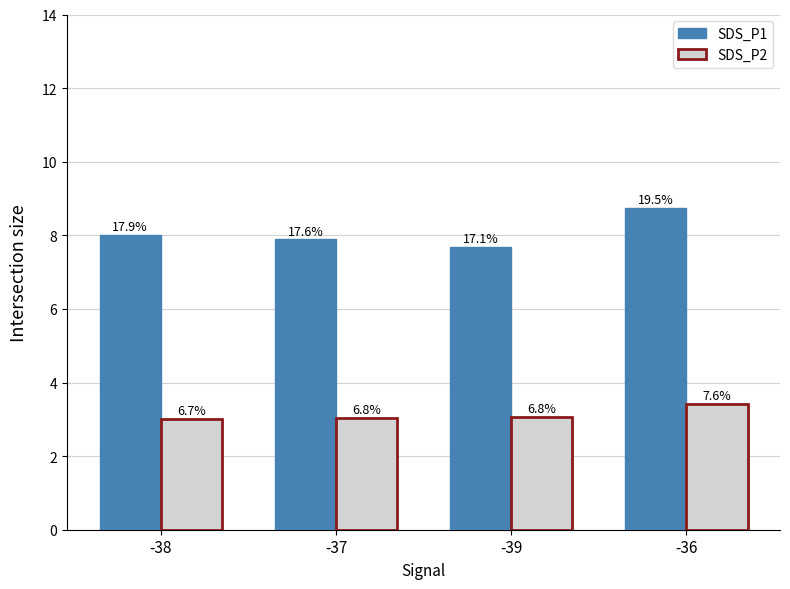

At which label does SDS_P2 reach its minimum?

-38